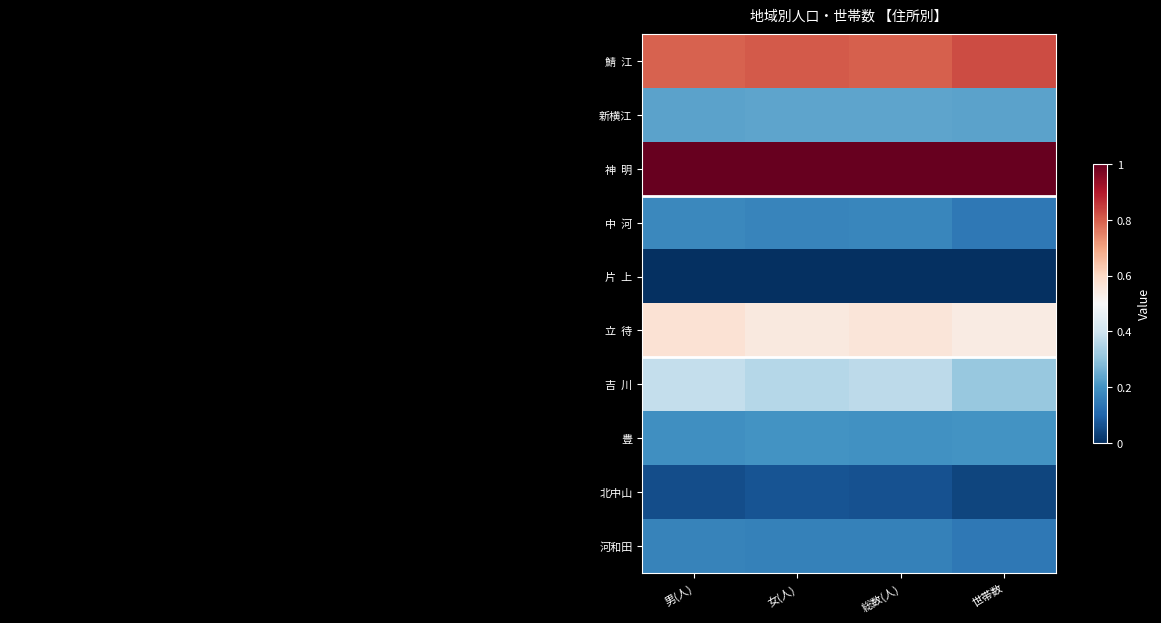

What is the difference between the highest and lowest values at 世帯数?

1.0